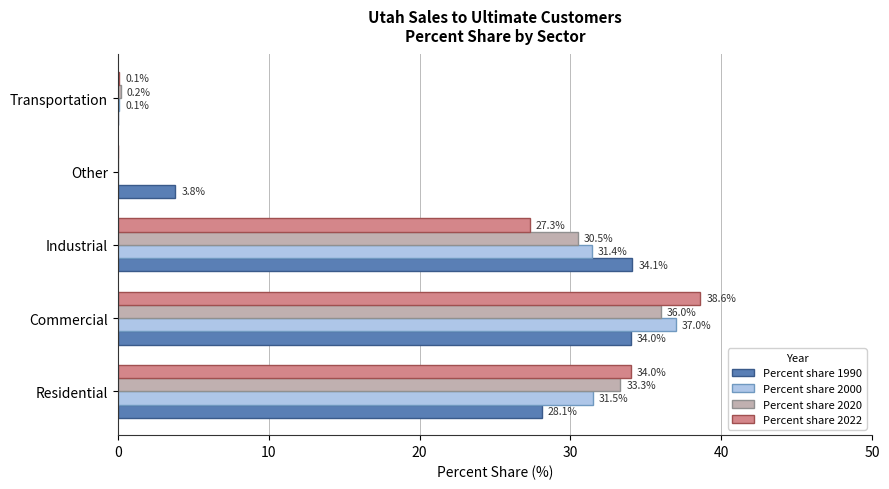

Between Other and Transportation, which series saw the biggest shift?

Percent share 1990